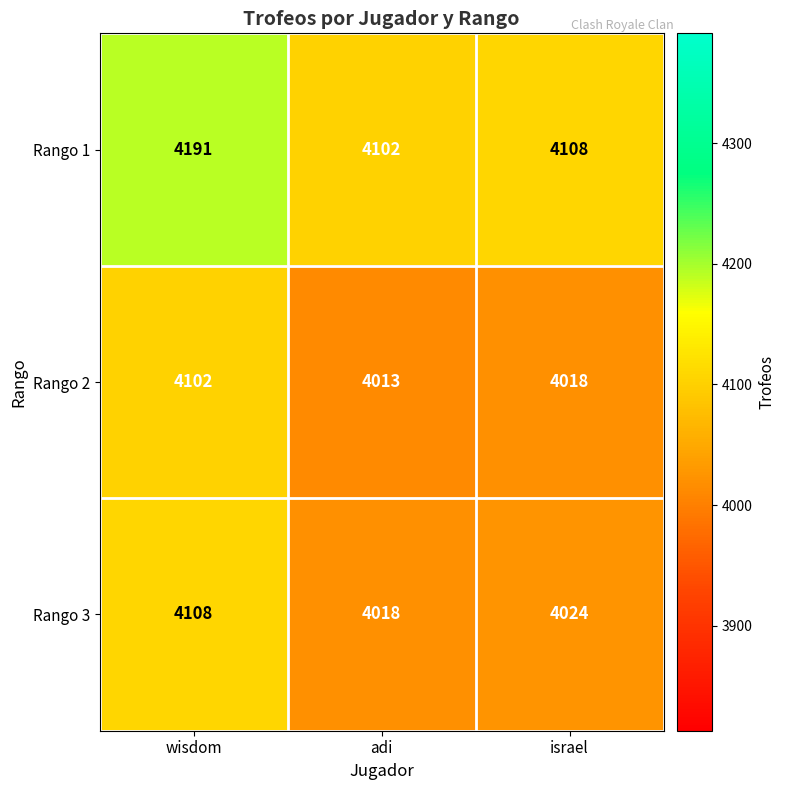

Reading right to left, transcribe all the data shown in this chart.

Rango 1: israel=4108	adi=4102	wisdom=4191
Rango 2: israel=4018	adi=4013	wisdom=4102
Rango 3: israel=4024	adi=4018	wisdom=4108